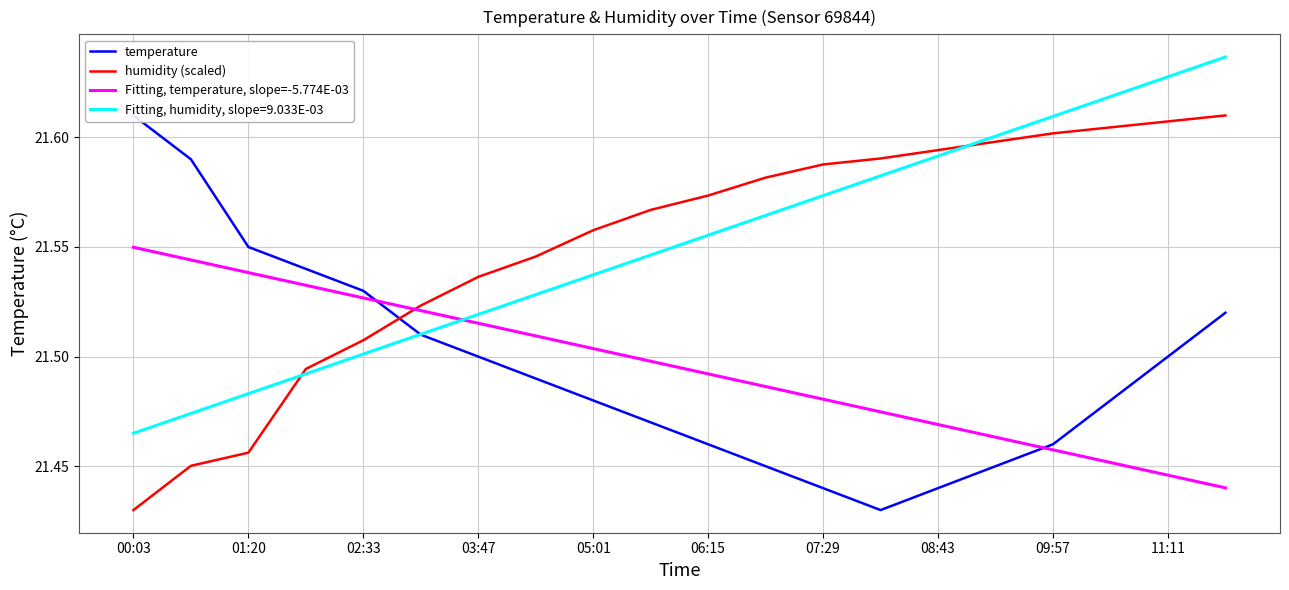

True or false: humidity (scaled) has more than 0 interior local peaks.

False